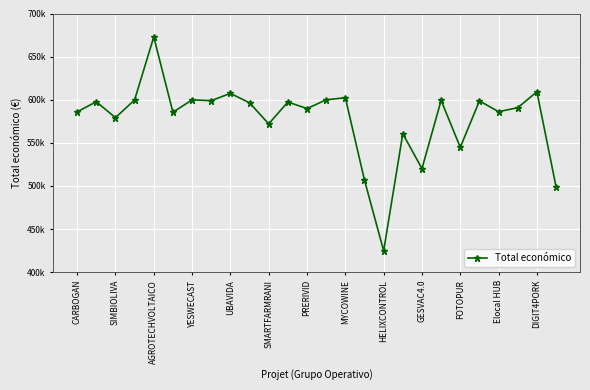

Which label corresponds to the largest value in the chart?

AGROTECHVOLTAICO